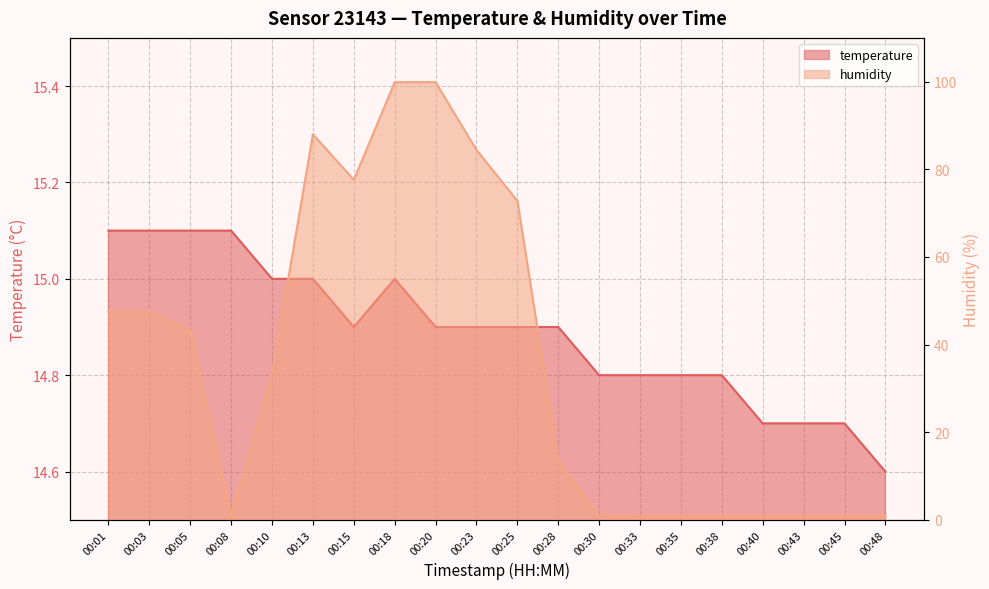

How many lines are shown in the chart?

2